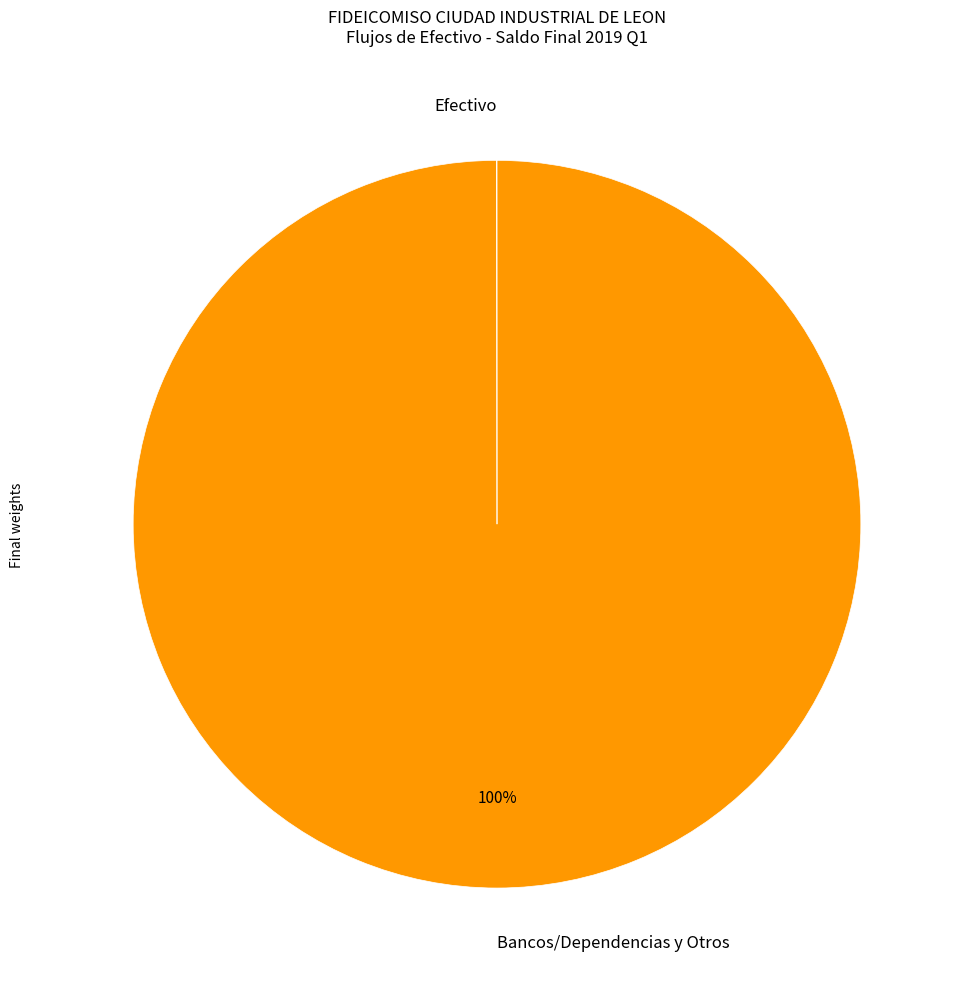

Which slice represents more than half of the pie?

Bancos/Dependencias y Otros